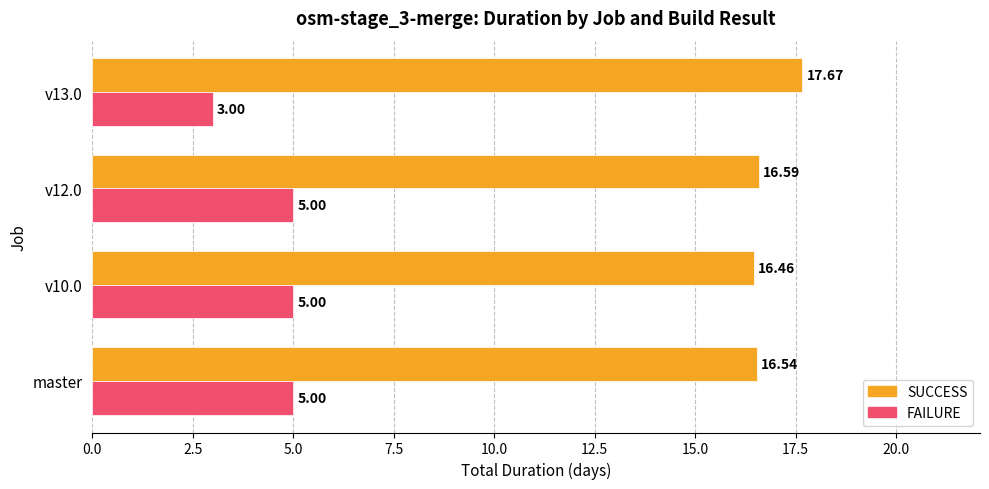

Which series changed the most between master and v12.0?

SUCCESS